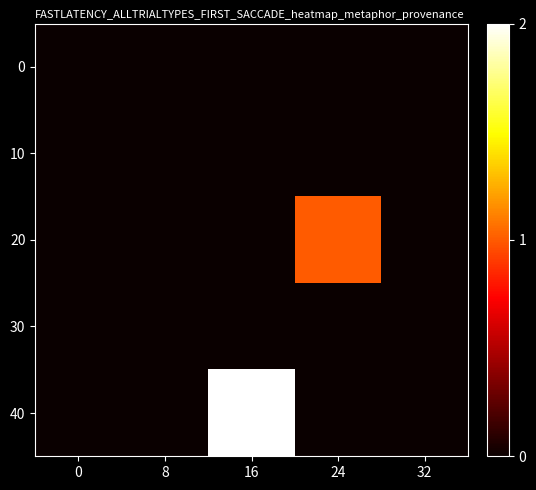

Reading left to right, transcribe all the data shown in this chart.

0: 0=0	8=0	16=0	24=0	32=0
10: 0=0	8=0	16=0	24=0	32=0
20: 0=0	8=0	16=0	24=1	32=0
30: 0=0	8=0	16=0	24=0	32=0
40: 0=0	8=0	16=2	24=0	32=0